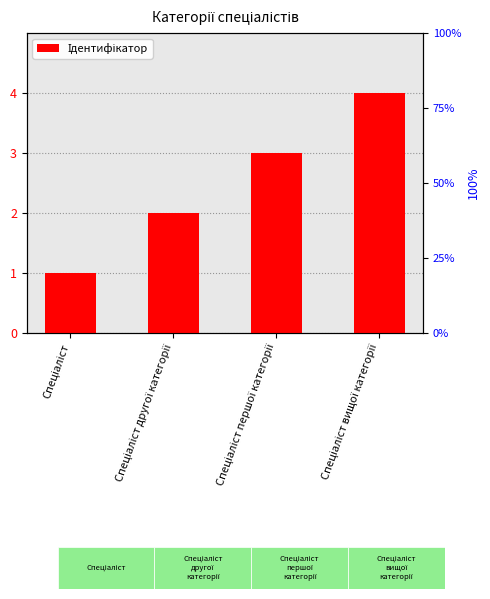

Rank the categories by value from lowest to highest.

Спеціаліст, Спеціаліст другої категорії, Спеціаліст першої категорії, Спеціаліст вищої категорії